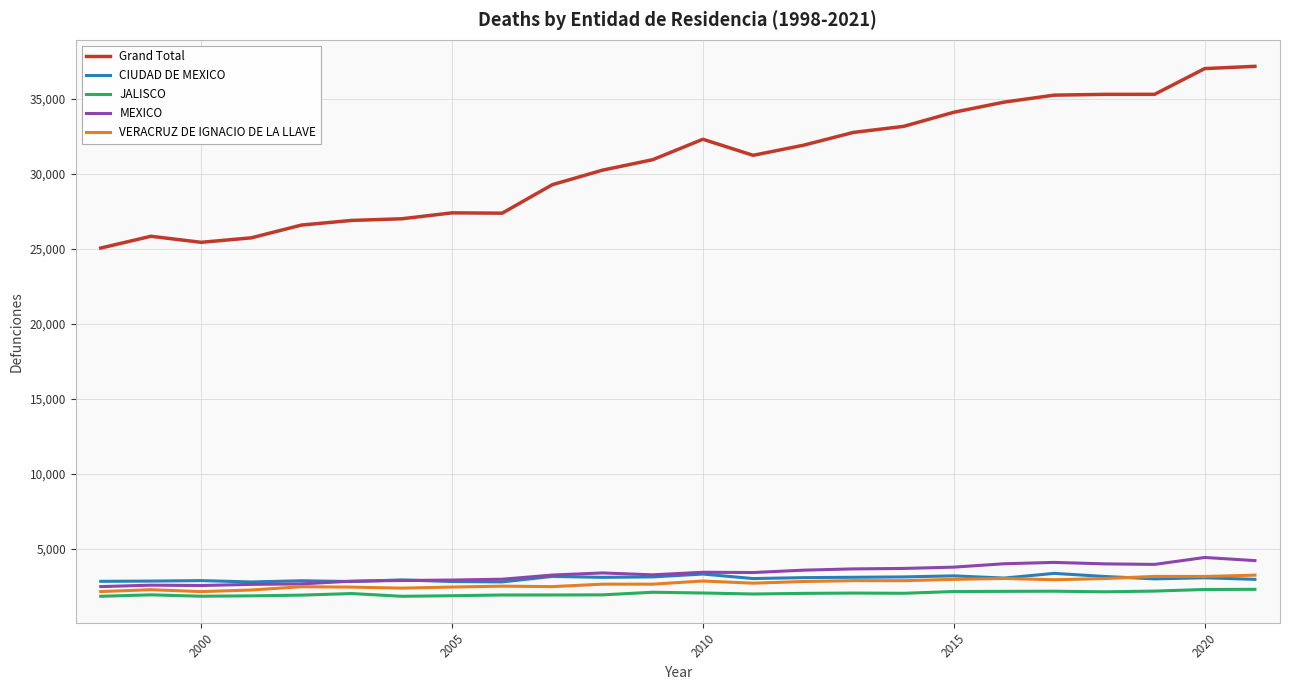

Which series has the largest range (max minus min)?

Grand Total